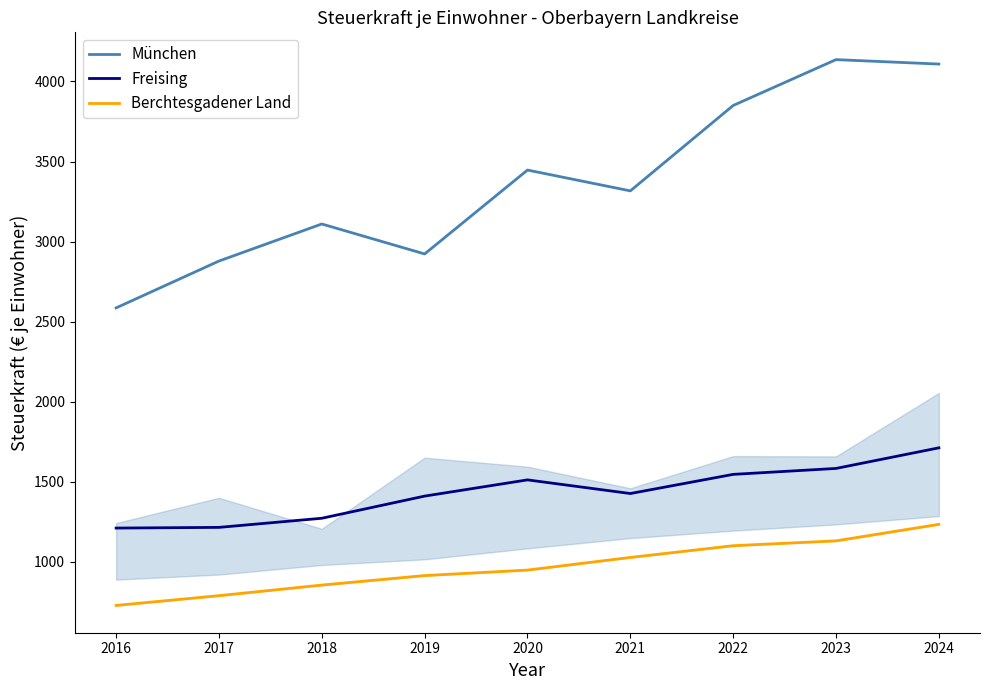

True or false: Freising and Berchtesgadener Land cross at least once.

False